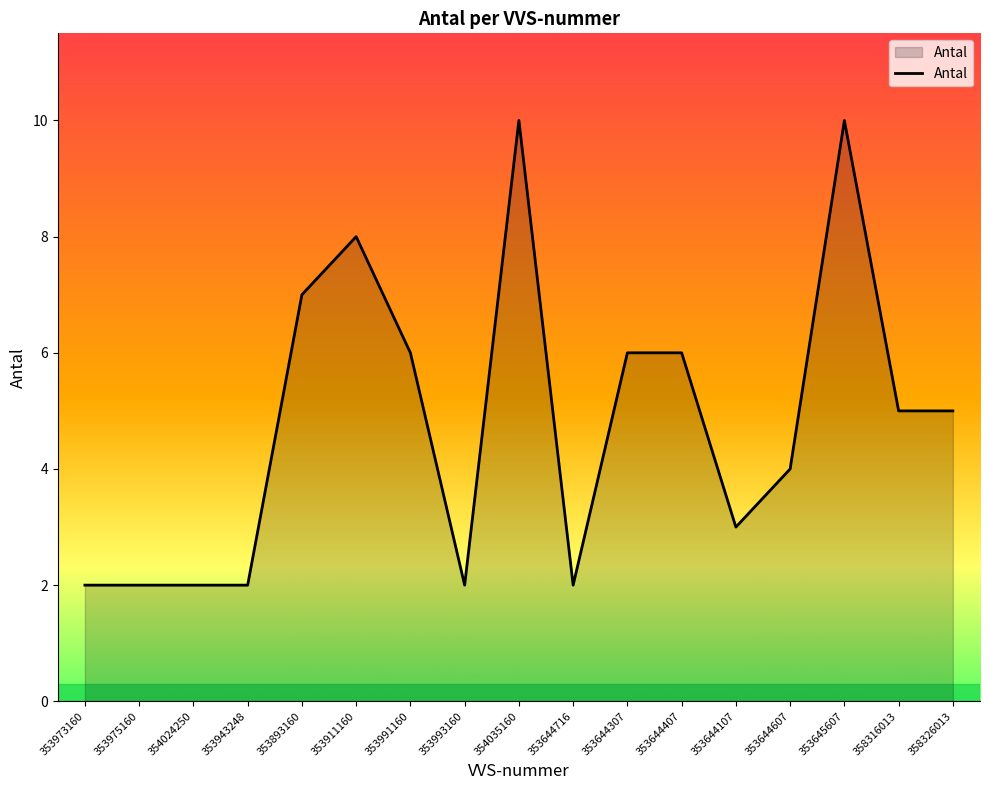

How many lines are shown in the chart?

1